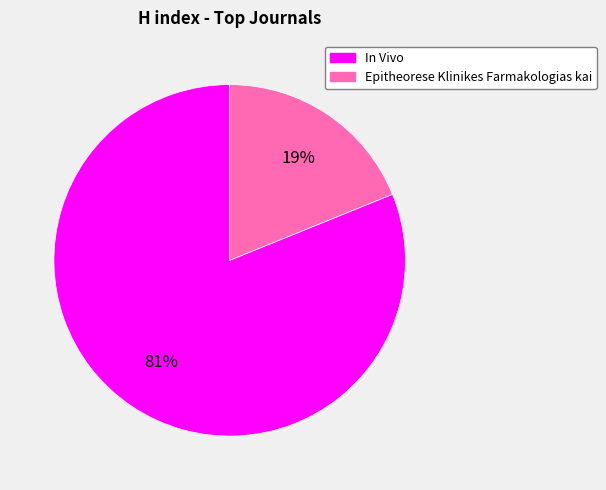

True or false: In Vivo accounts for 96% of the total.

False